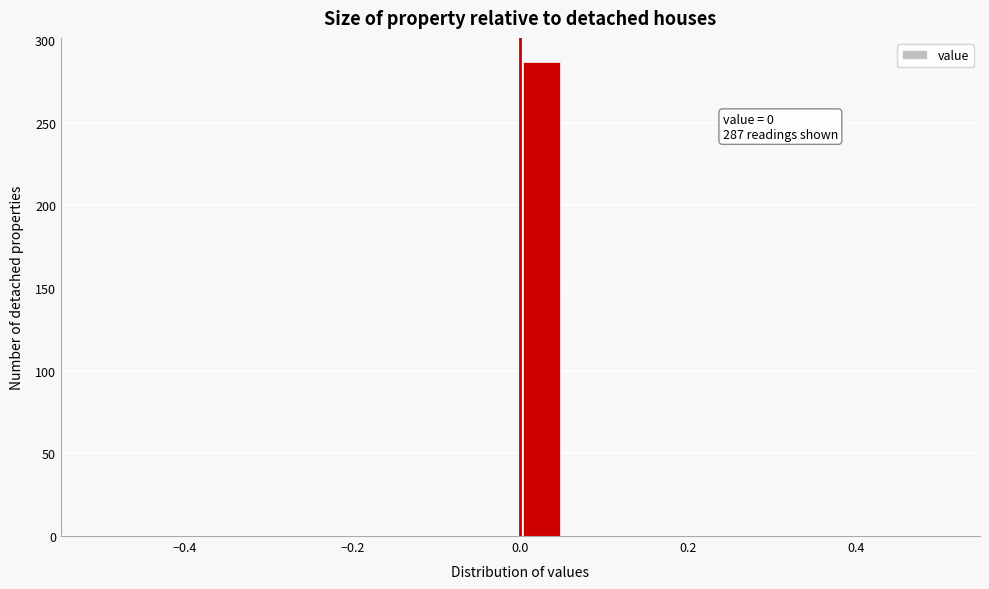

Read against the x-axis, roughly where is the centre of the tallest bar?

0.02